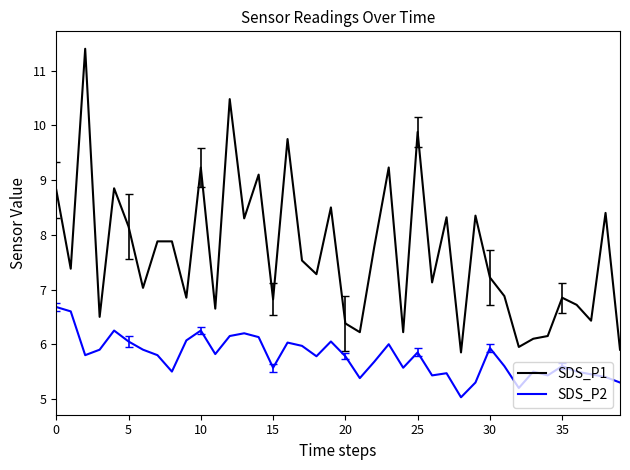

What is the greatest value displayed?

11.4